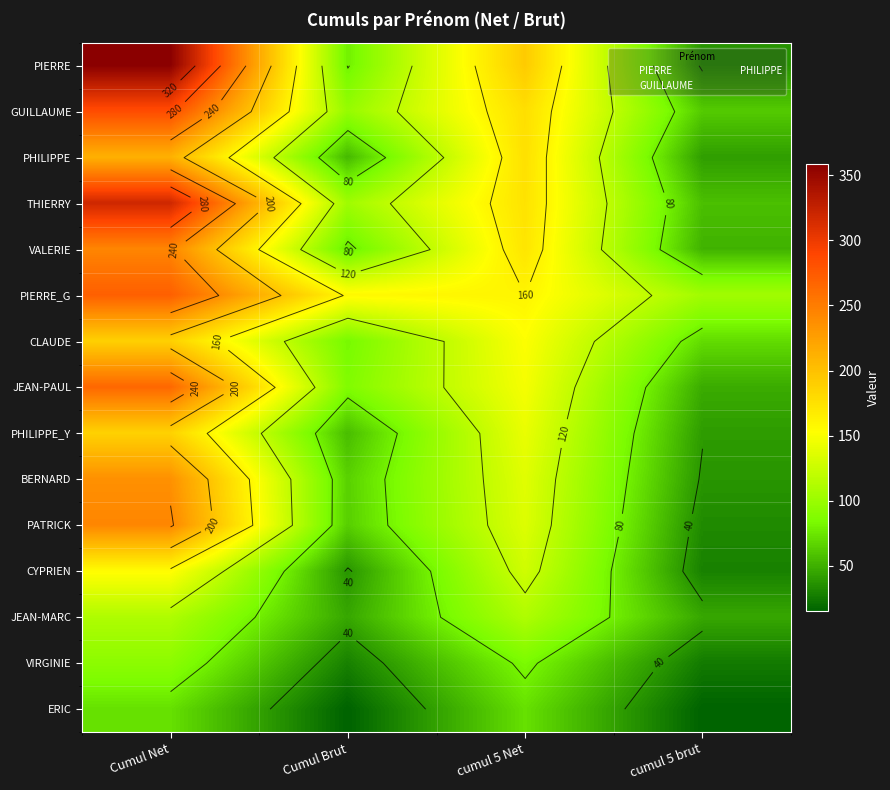

Read the ERIC value at cumul 5 Net, to the nearest 10.

70